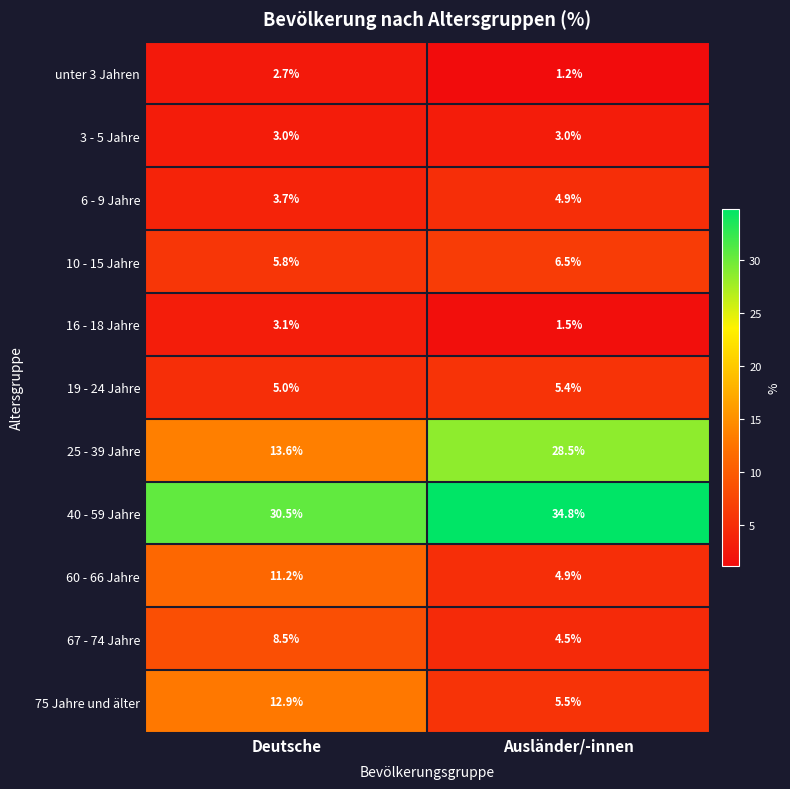

The 19 - 24 Jahre series shows 1.5 at Deutsche. True or false?

False